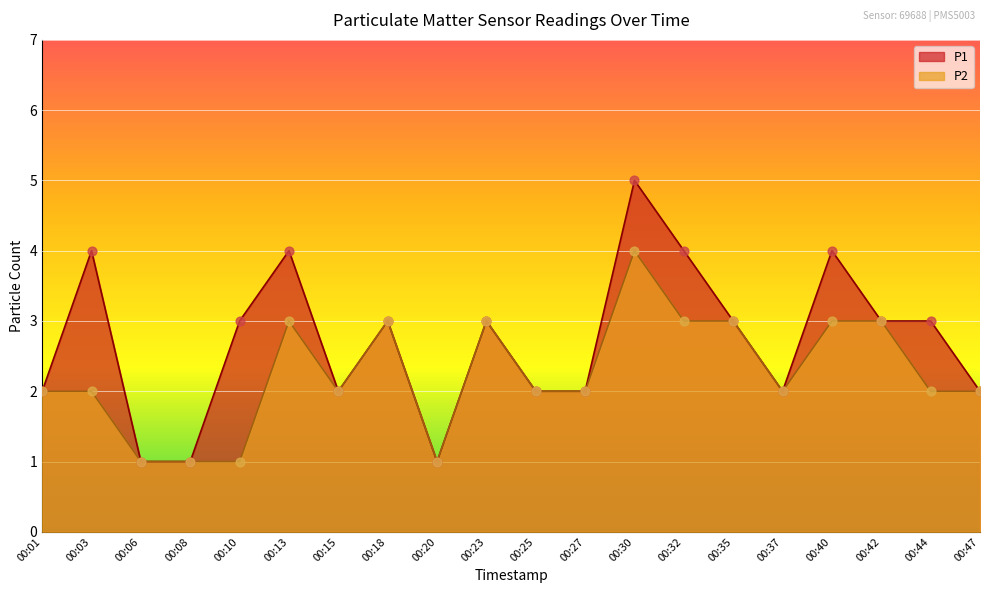

At which category is the sum across all series the highest?

00:30